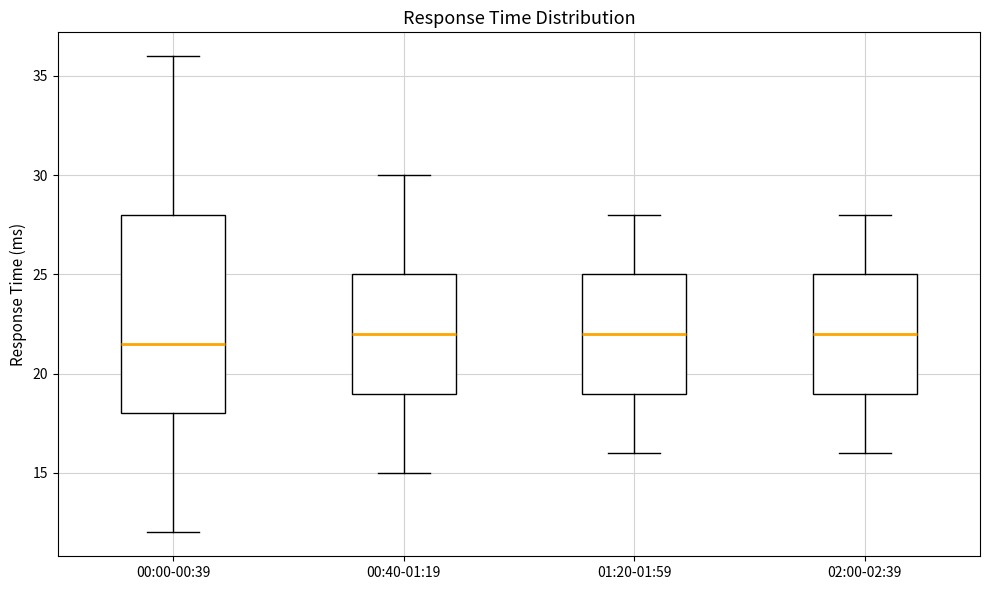

Reading left to right, transcribe this box plot: for each box, give where its median line is, the range the box spans, and where its two whiskers end, as read against the y-axis. The values are not printed on the chart, so give them approximately, as read against the axis.

00:00-00:39: median 21.5, box 18.0 to 28.0, whiskers 12.0 to 36.0
00:40-01:19: median 22.0, box 19.0 to 25.0, whiskers 15.0 to 30.0
01:20-01:59: median 22.0, box 19.0 to 25.0, whiskers 16.0 to 28.0
02:00-02:39: median 22.0, box 19.0 to 25.0, whiskers 16.0 to 28.0